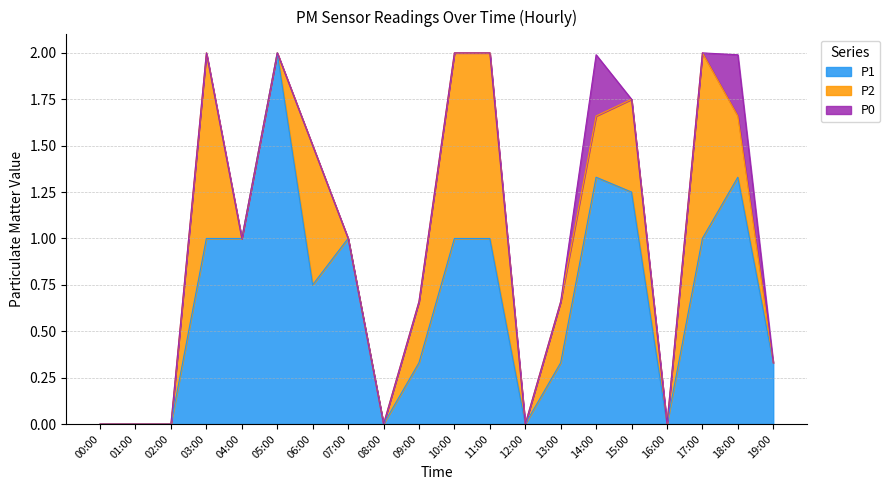

At which category is the sum across all series the highest?

03:00